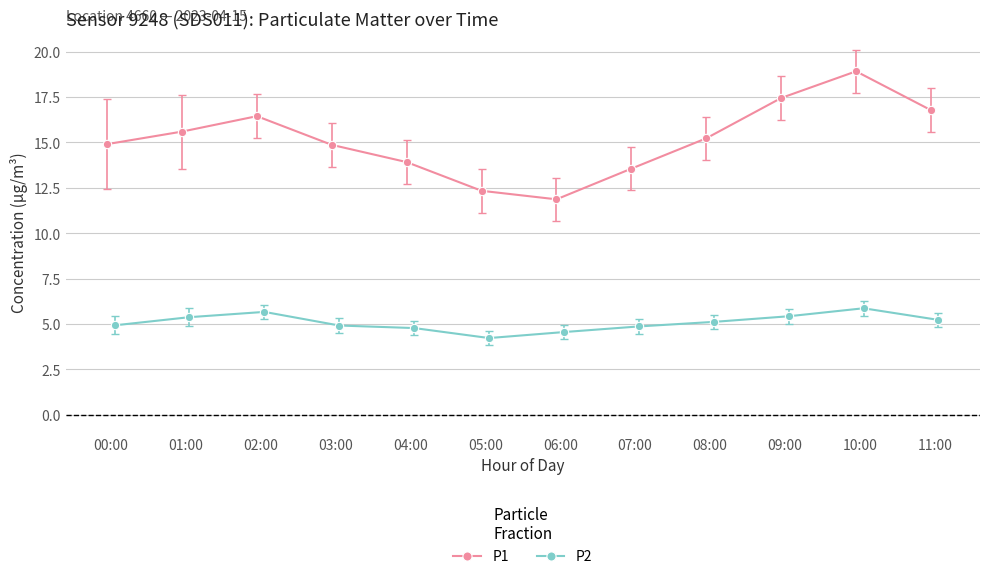

Reading left to right, list all the values displayed in this chart.

P1: 14.9	15.6	16.4	14.9	13.9	12.3	11.9	13.6	15.2	17.4	18.9	16.8
P2: 4.9	5.4	5.7	4.9	4.8	4.2	4.6	4.9	5.1	5.4	5.9	5.2